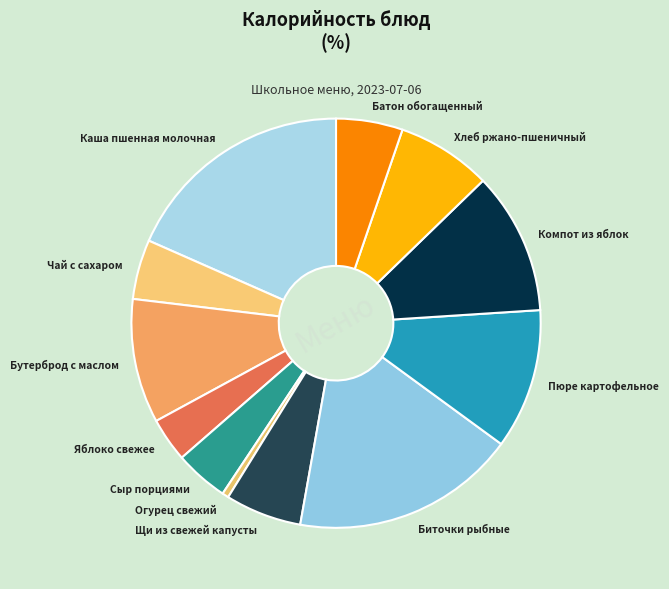

The Бутерброд с маслом slice represents 10% of the pie. True or false?

True